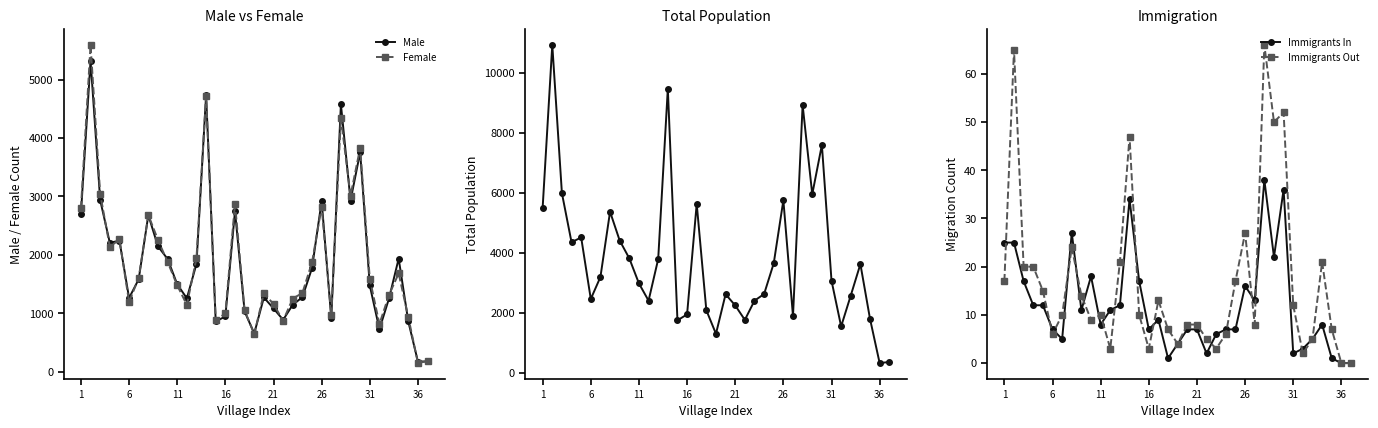

The Immigrants In series shows 12 at 6. True or false?

False